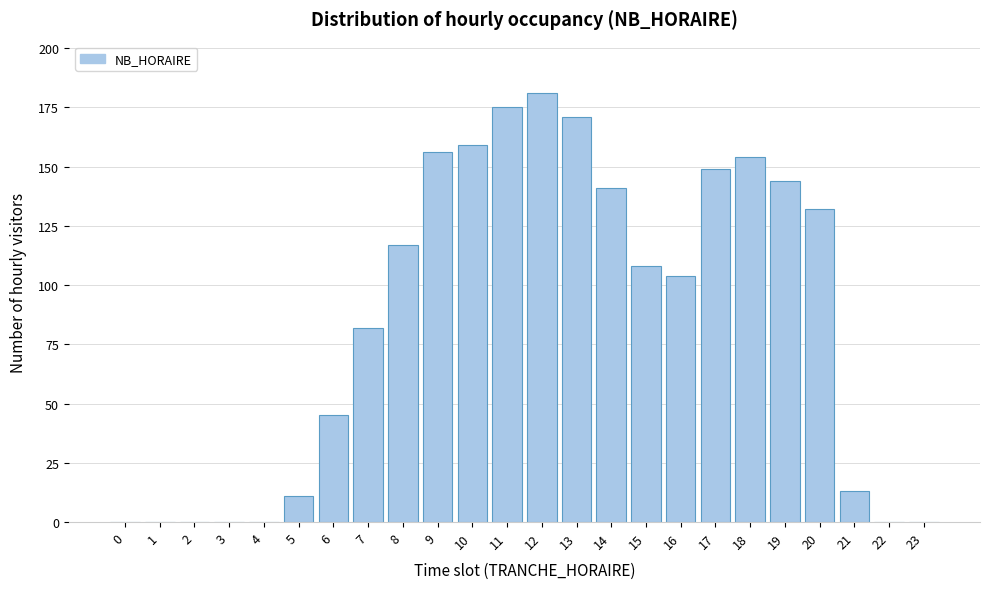

Reading right to left, extract all data points from this chart.

23=0	22=0	21=13	20=132	19=144	18=154	17=149	16=104	15=108	14=141	13=171	12=181	11=175	10=159	9=156	8=117	7=82	6=45	5=11	4=0	3=0	2=0	1=0	0=0